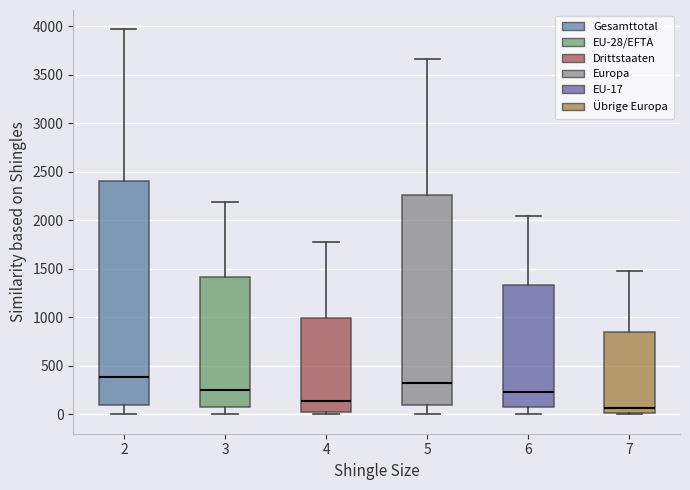

Reading left to right, transcribe this box plot: for each box, give where its median line is, the range the box spans, and where its two whiskers end, as read against the y-axis. The values are not printed on the chart, so give them approximately, as read against the axis.

2: median 400, box 100 to 2400, whiskers 0 to 3950
3: median 250, box 100 to 1400, whiskers 0 to 2200
4: median 150, box 0 to 1000, whiskers 0 (just below the box's lower edge) to 1800
5: median 350, box 100 to 2250, whiskers 0 to 3650
6: median 250, box 100 to 1350, whiskers 0 to 2050
7: median 50, box 0 to 850, whiskers 0 (just below the box's lower edge) to 1500